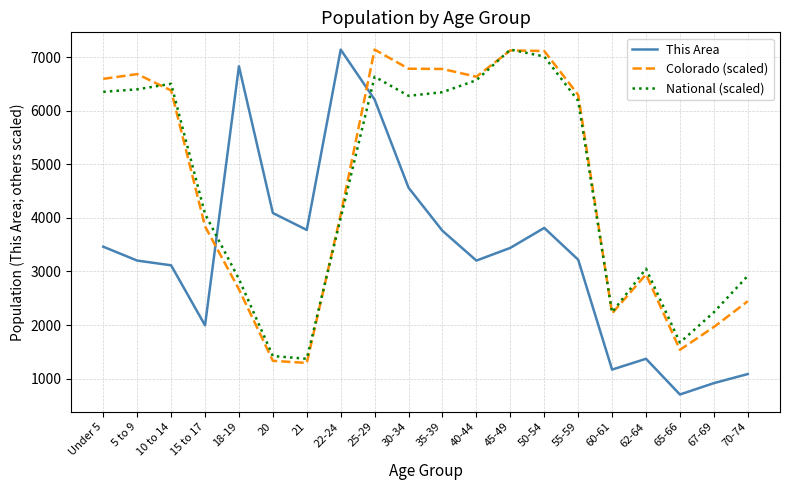

The value of Colorado (scaled) at 62-64 is 2945.8. True or false?

True